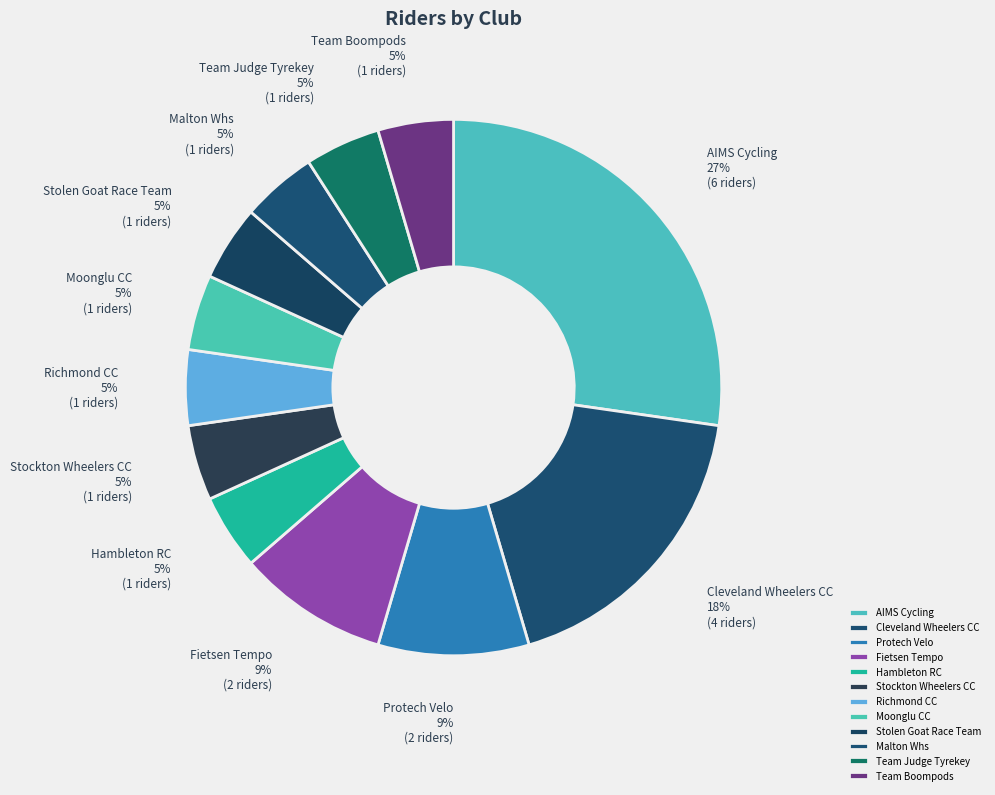

What is the largest slice in the pie chart?

AIMS Cycling